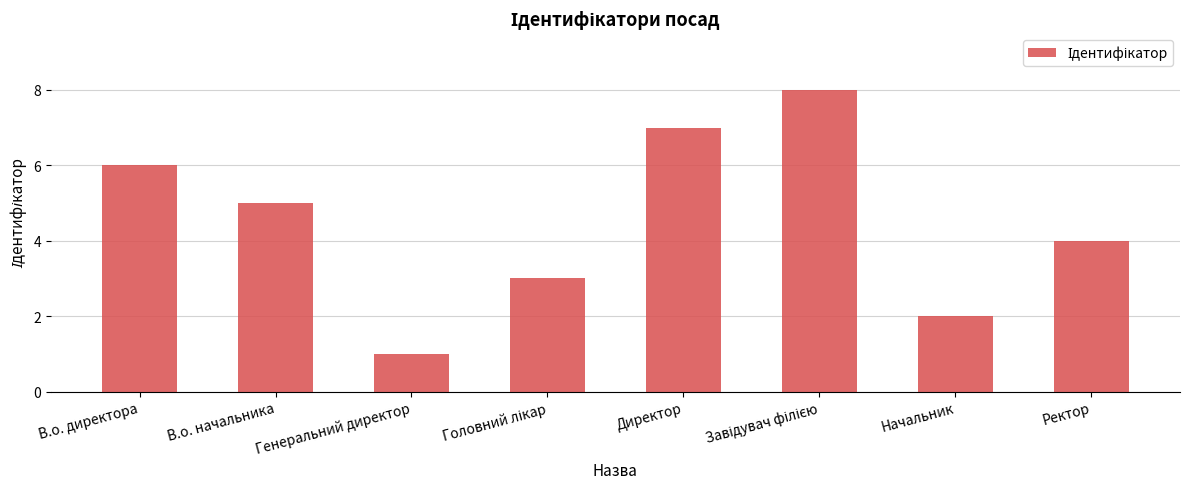

The value at В.о. директора is 4. True or false?

False